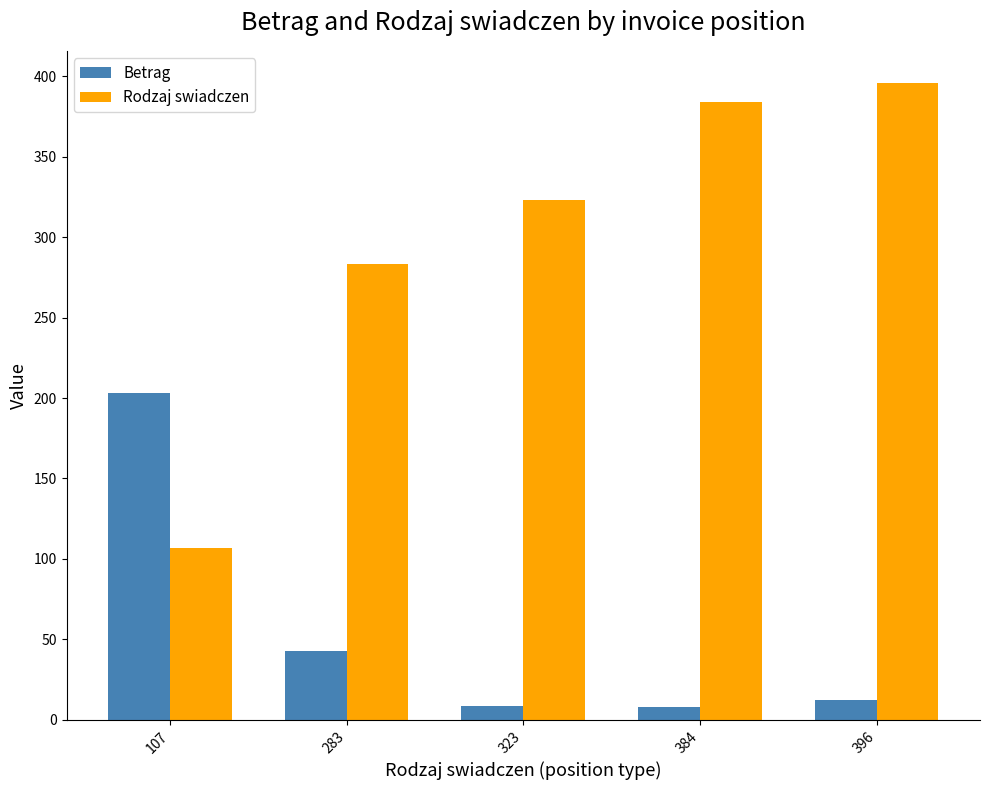

List the series in order of their peak value, highest first.

Rodzaj swiadczen, Betrag